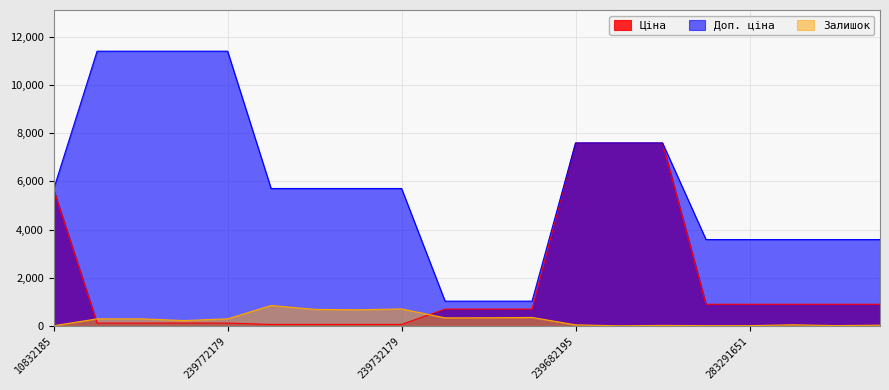

Rank the series at 239772195 from highest to lowest value.

Доп. ціна, Залишок, Ціна